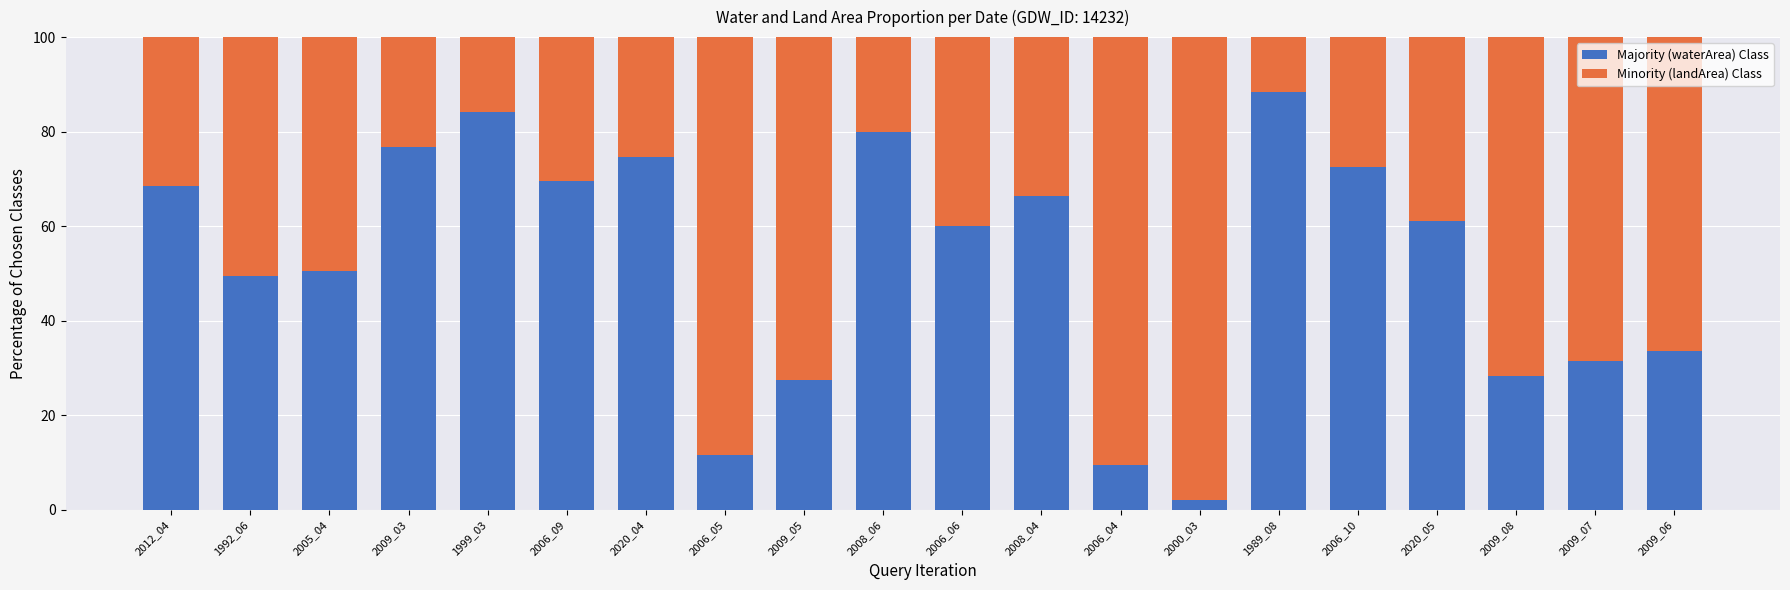

What is the total value across all series at 1999_03?

100.0